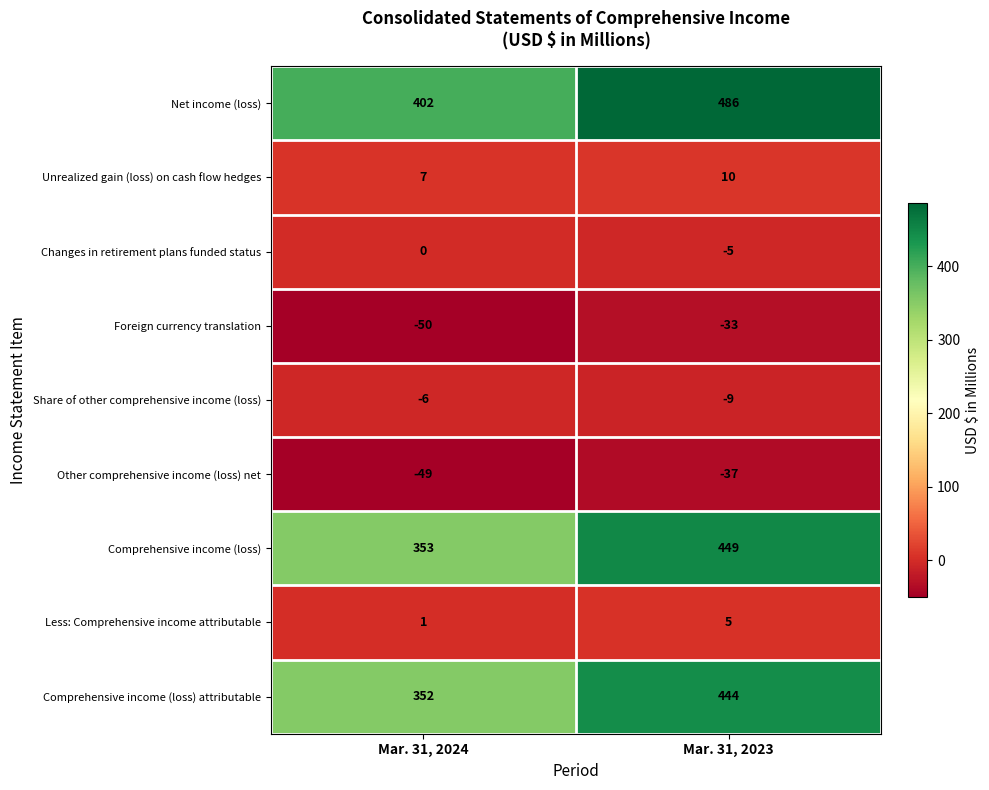

At which category is the sum across all series the highest?

Mar. 31, 2023